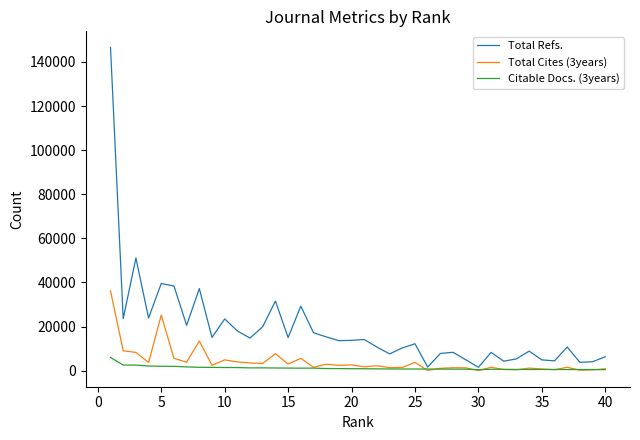

Which series has the largest range (max minus min)?

Total Refs.